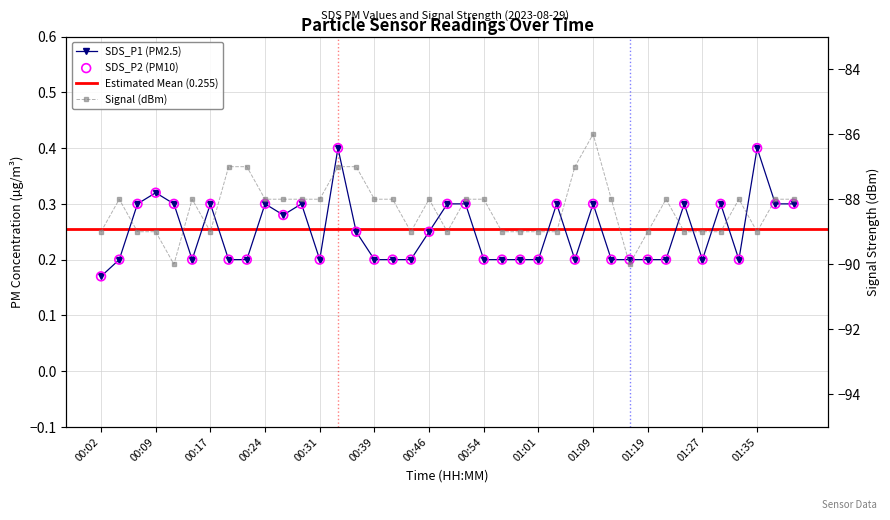

Which series has the largest total across all categories?

SDS_P1